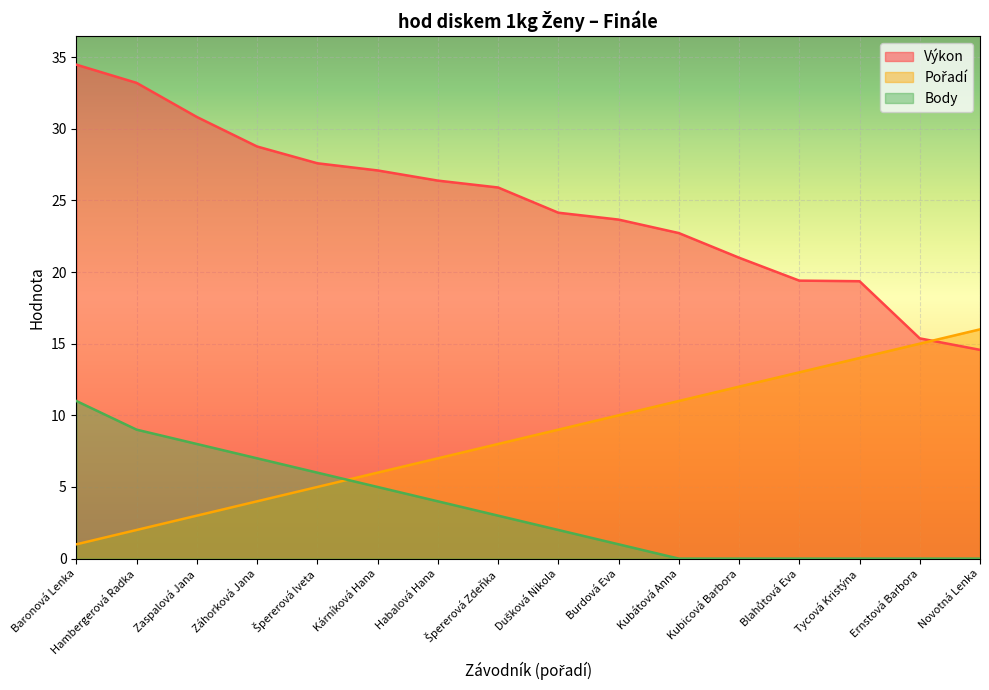

Rank the series by their average value, from lowest to highest.

Body, Pořadí, Výkon